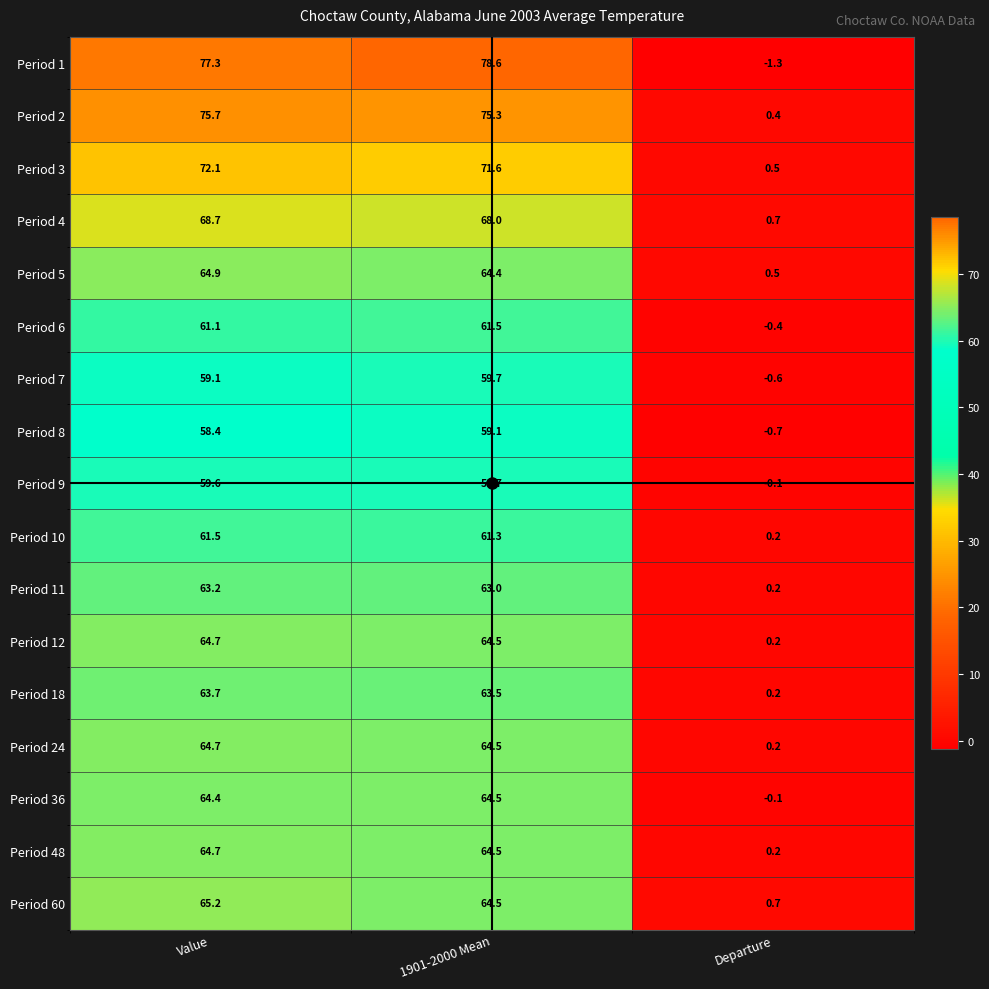

What is the minimum value shown in the chart?

-1.3